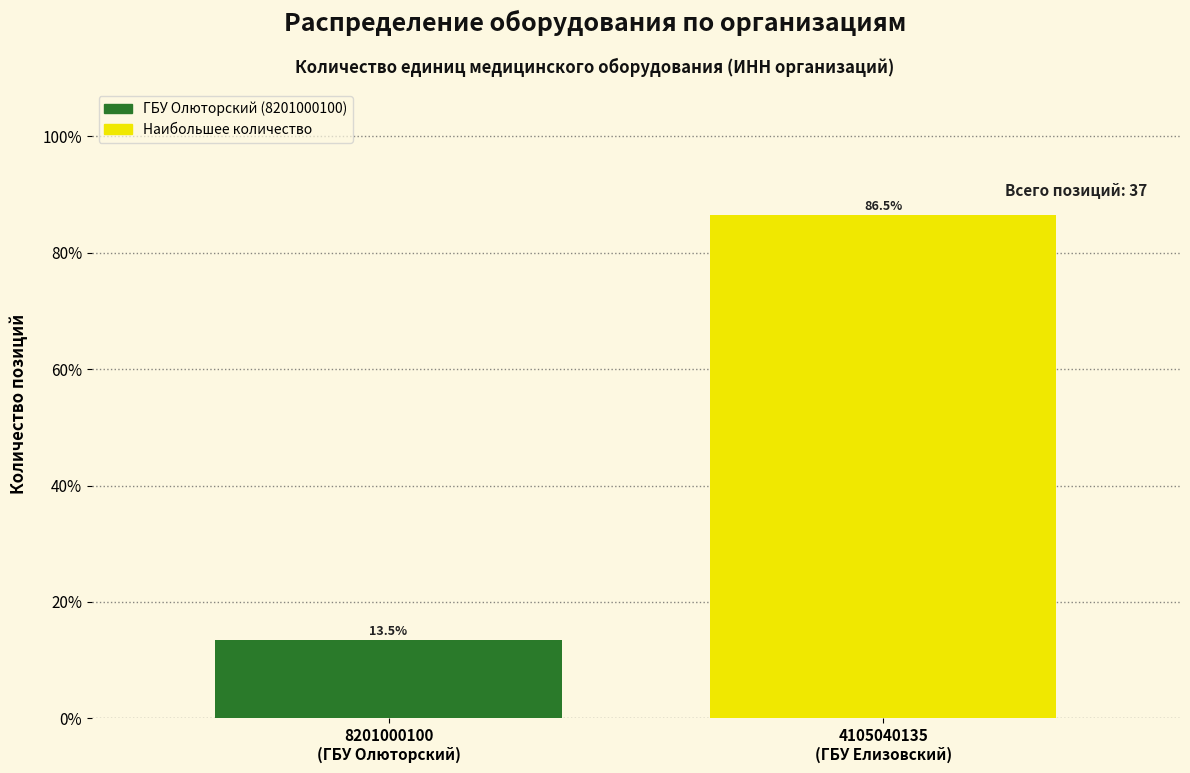

Reading left to right, list all the values displayed in this chart.

13.5	86.5